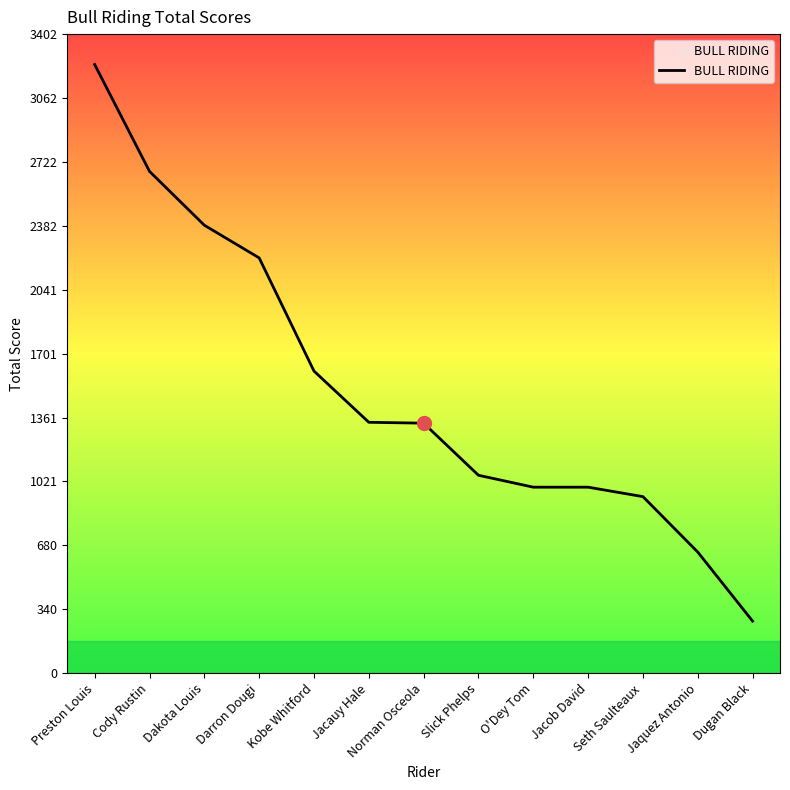

What is the change in value from Norman Osceola to Jaquez Antonio?

-686.2